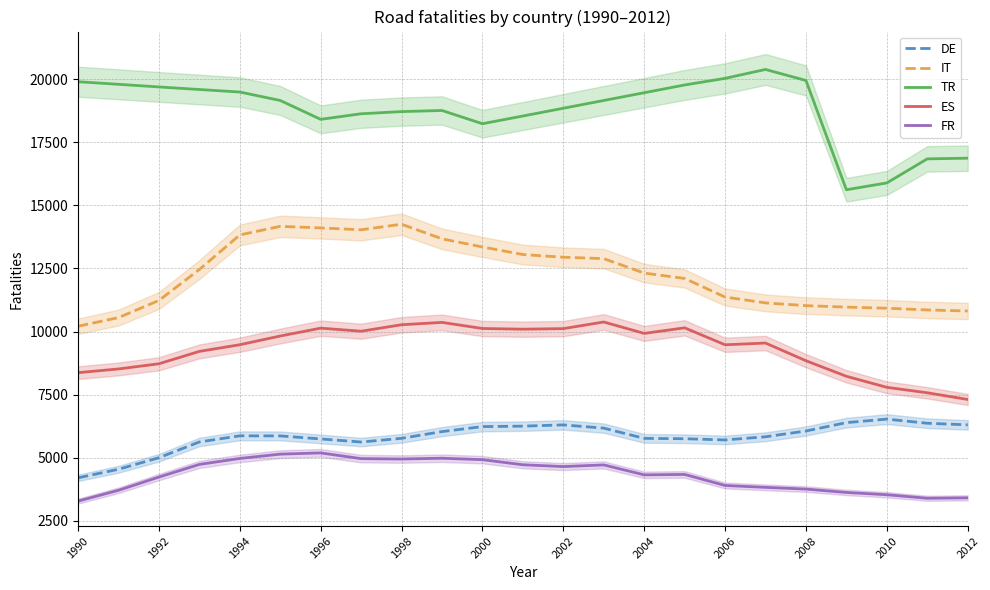

The value of IT at 2002 is 12946. True or false?

True